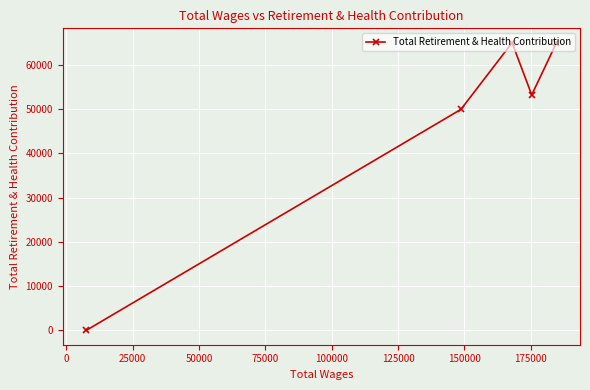

What is the sum of all values?

233312